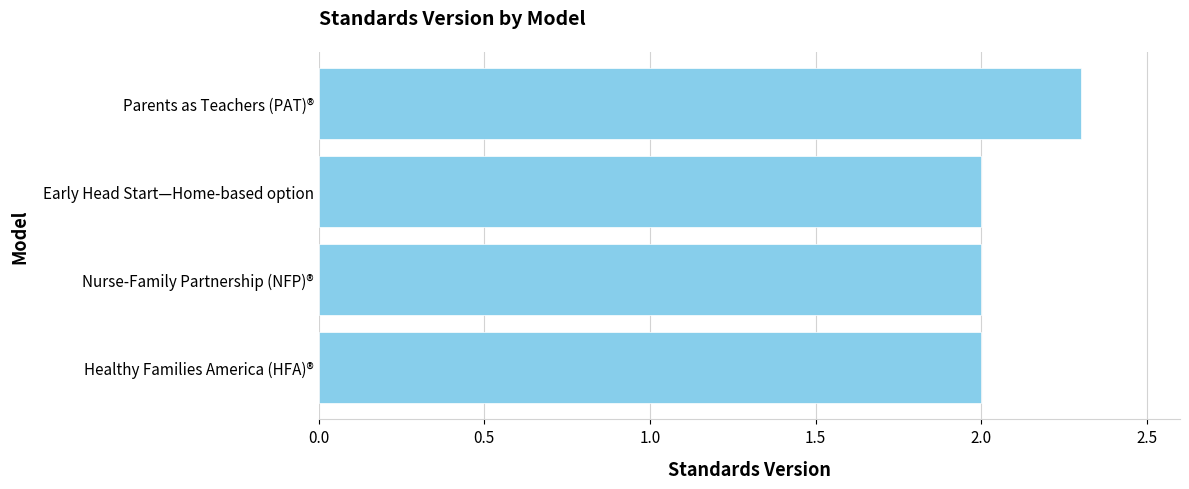

Is it true that the value at Early Head Start—Home-based option is 3.0?

False